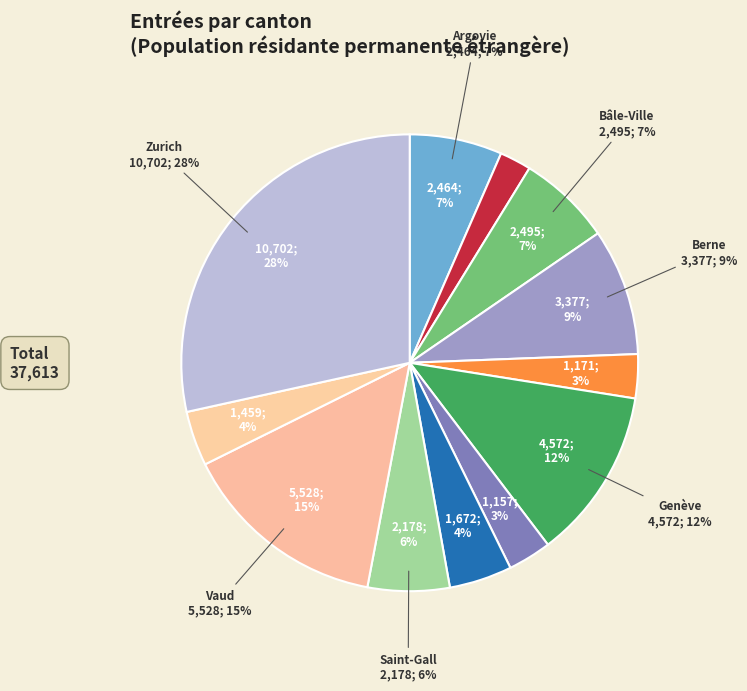

What is the change in value from Bâle-Campagne to Genève?

+3734